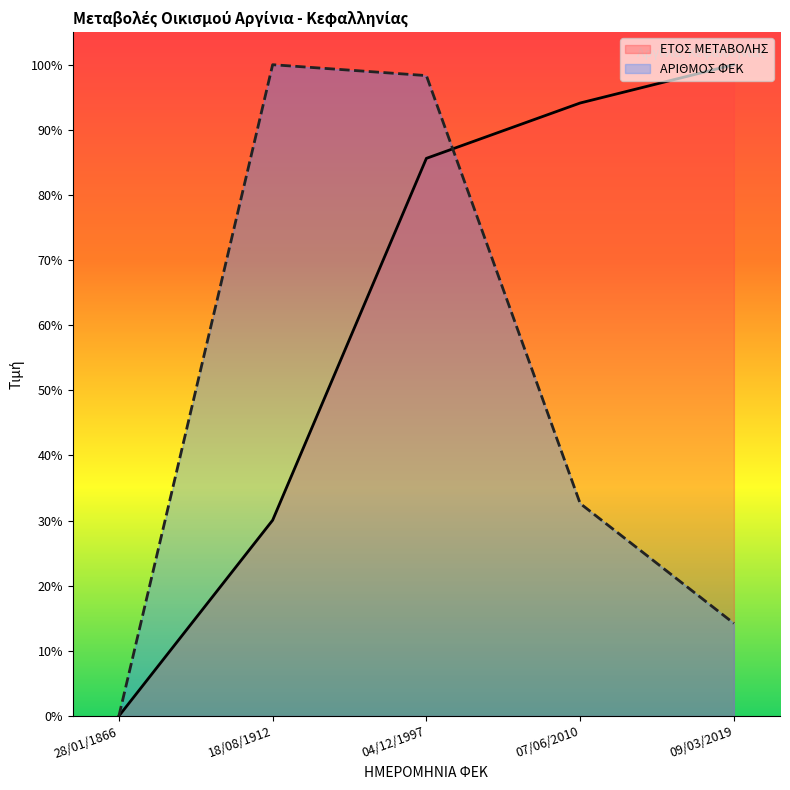

What is the approximate value of ΑΡΙΘΜΟΣ ΦΕΚ at 04/12/1997?

98.3